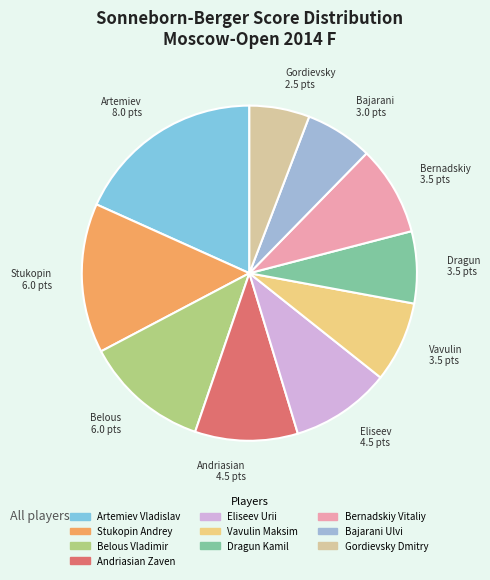

Which slice is the largest?

Artemiev 8.0 pts